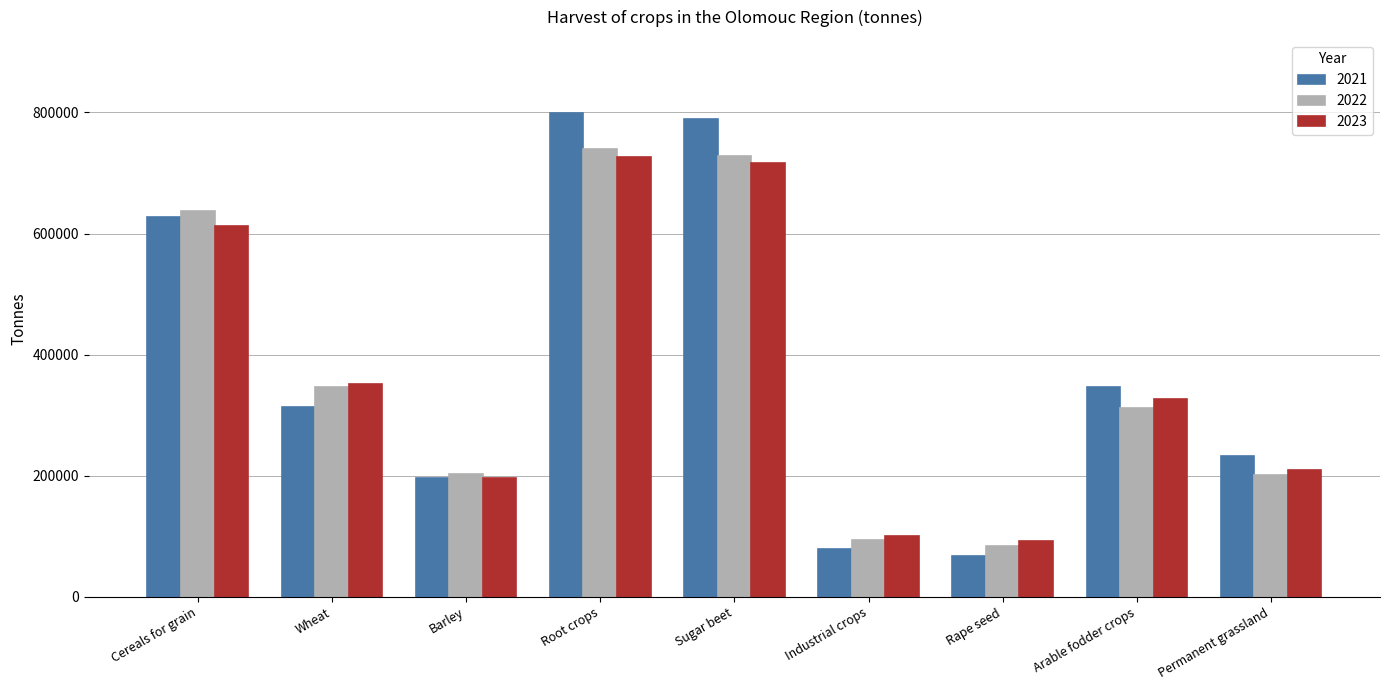

What is the total value across all series at Permanent grassland?

643018.5